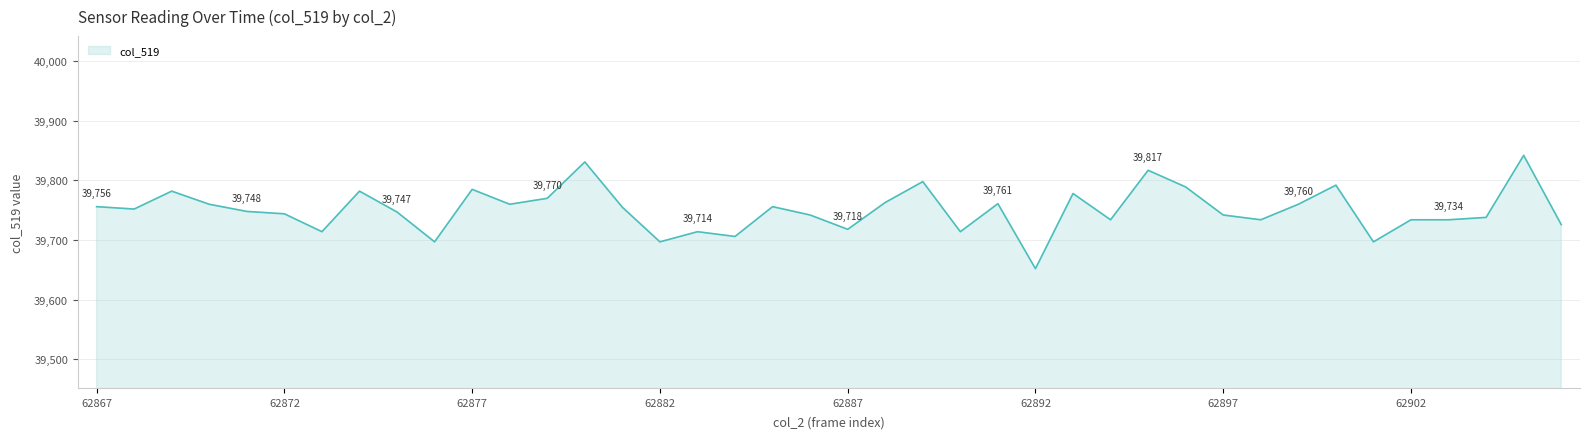

What is the maximum value shown in the chart?

39842